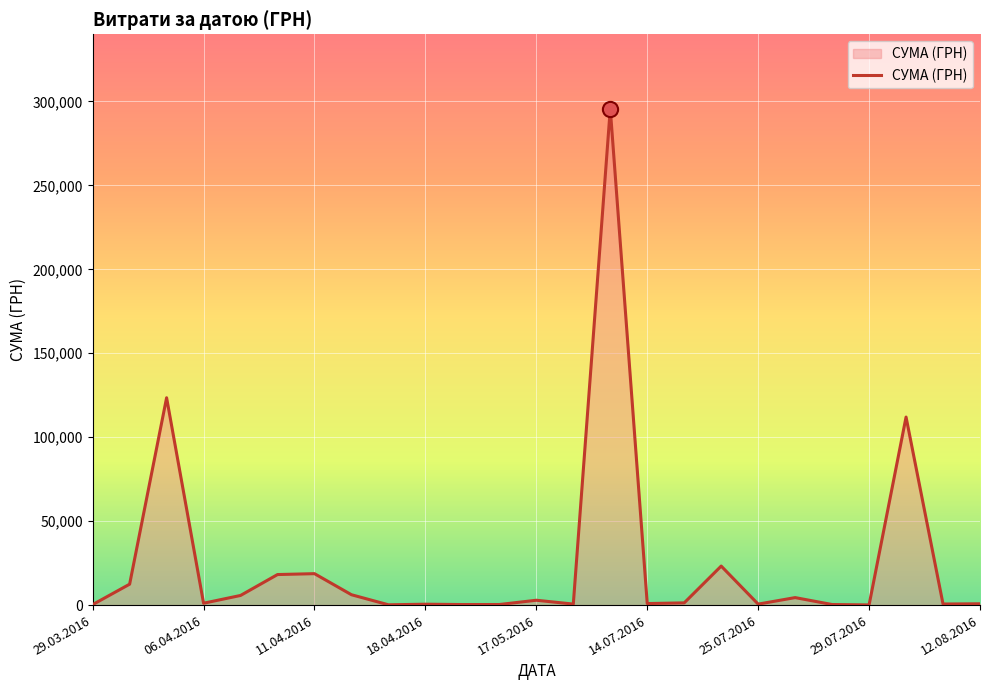

What is the greatest value displayed?

295638.6